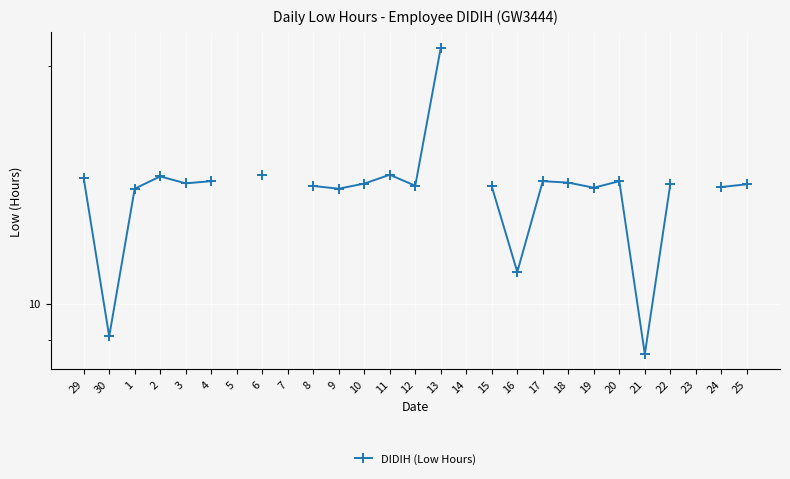

Approximately how many times larger is the value at 16 compared to 13?

0.5